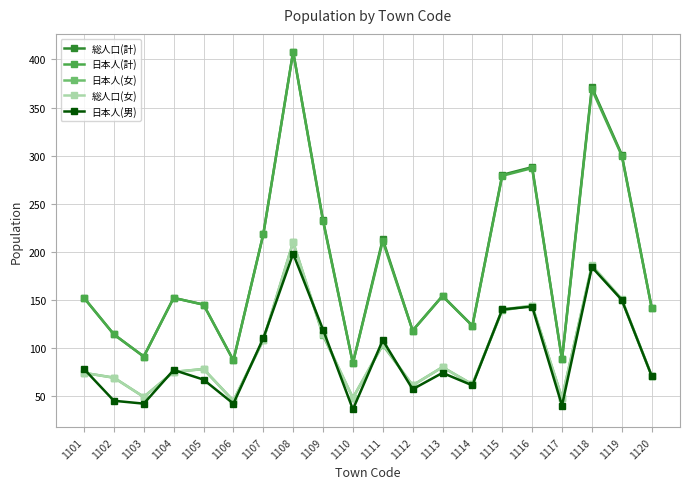

Does the chart display data point markers on the line(s)?

Yes